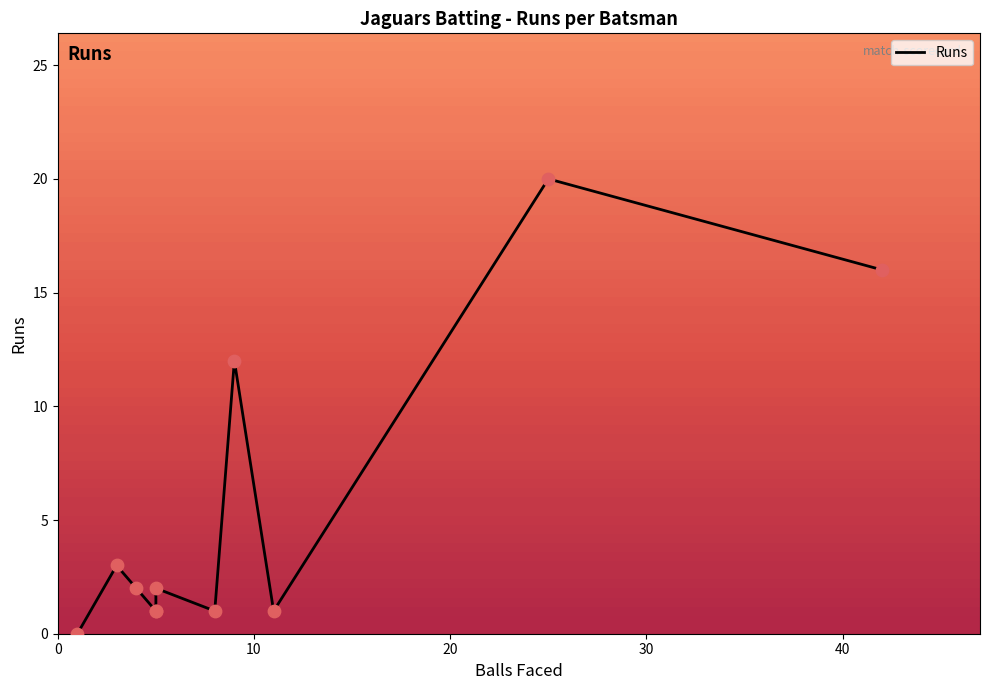

Which has a higher value, Jignesh Sura or Muneeb Warraich?

Jignesh Sura